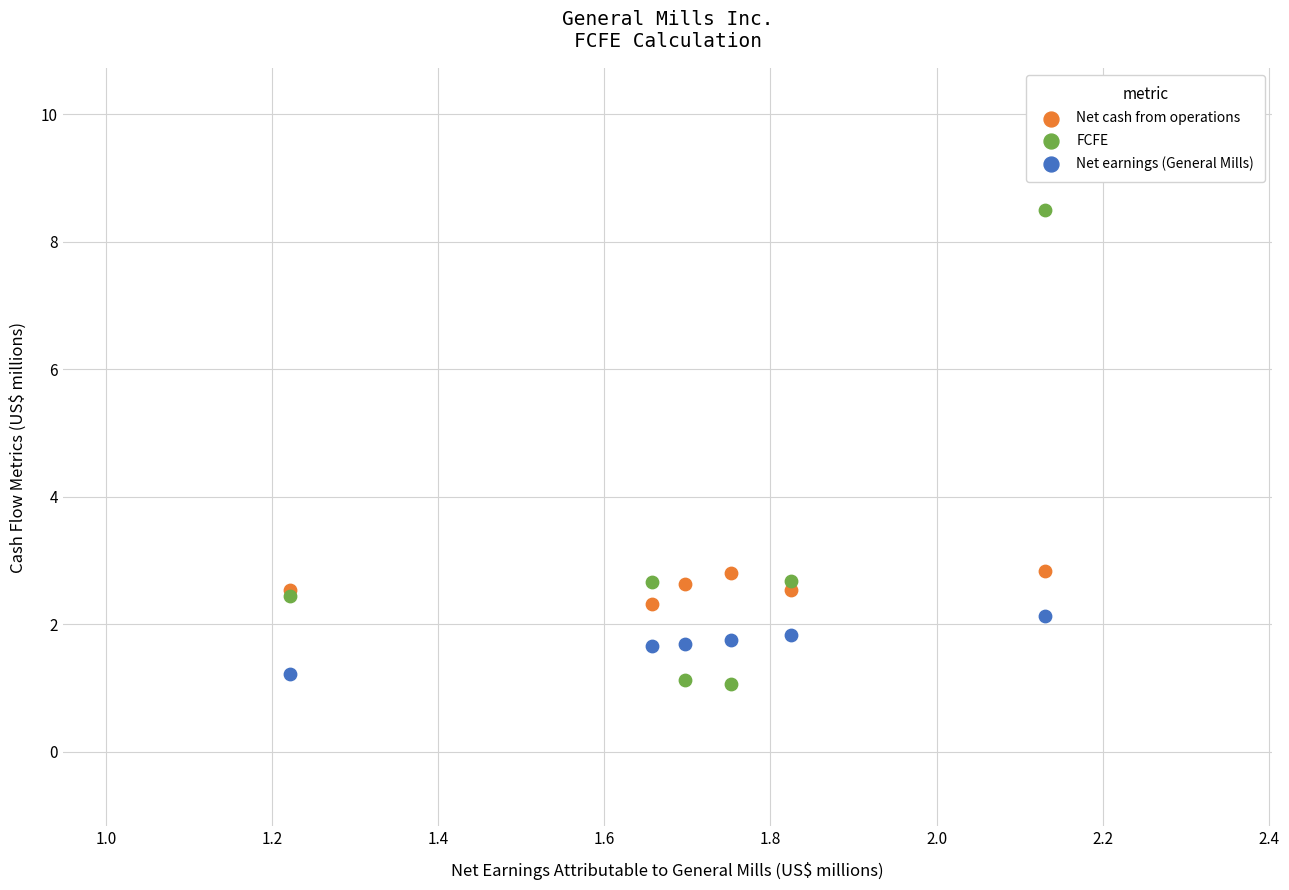

Which series contains the highest Y value?

FCFE